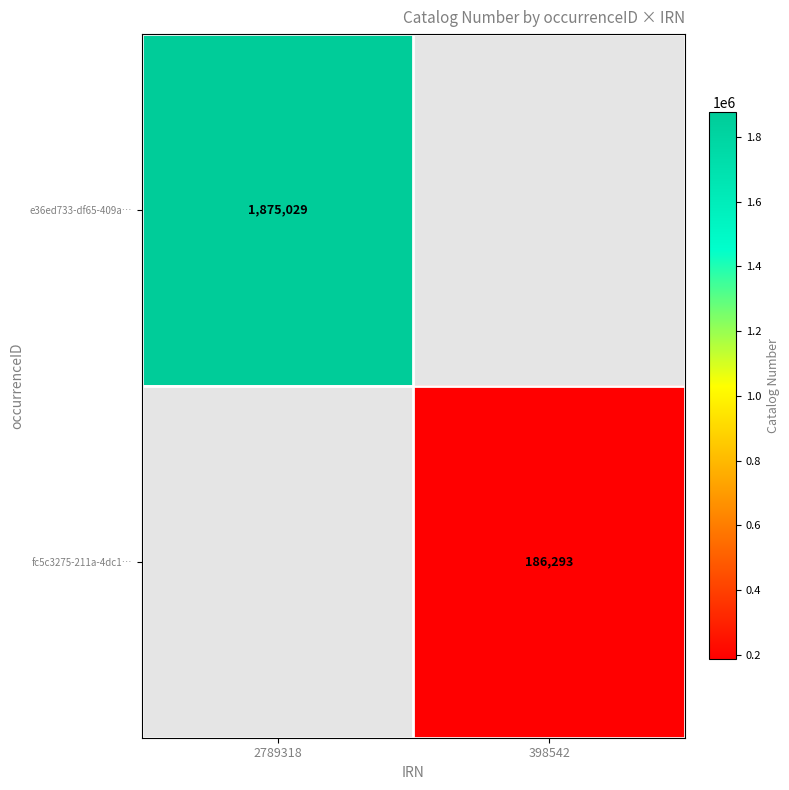

The value of fc5c3275-211a-4dc1… at 398542 is 186293. True or false?

True